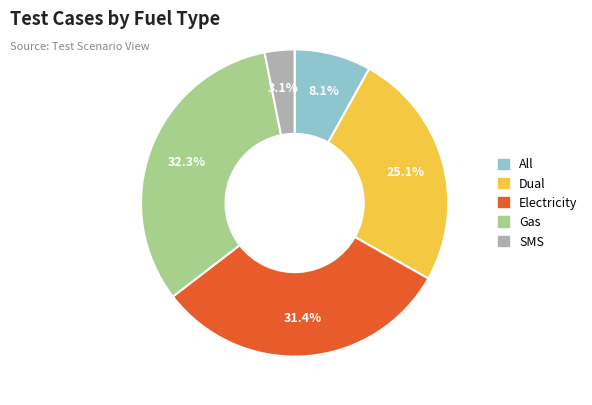

What is the smallest slice in the pie chart?

SMS